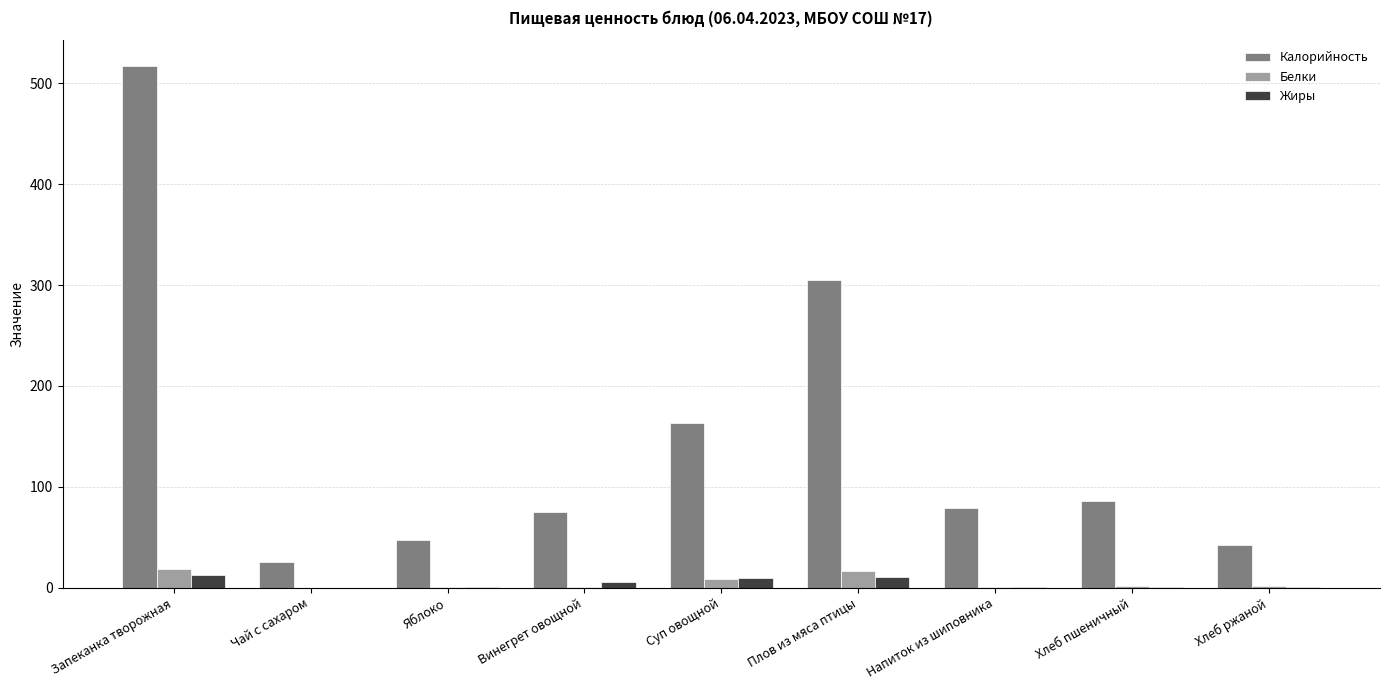

Does the chart contain stacked bars?

No